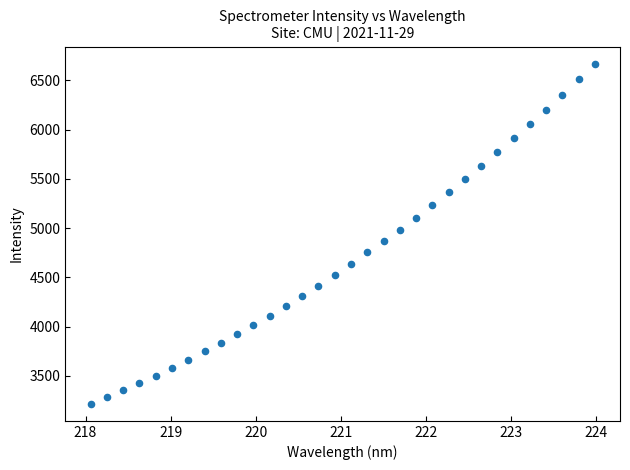

What is the range of Y values (max minus min)?

3454.9